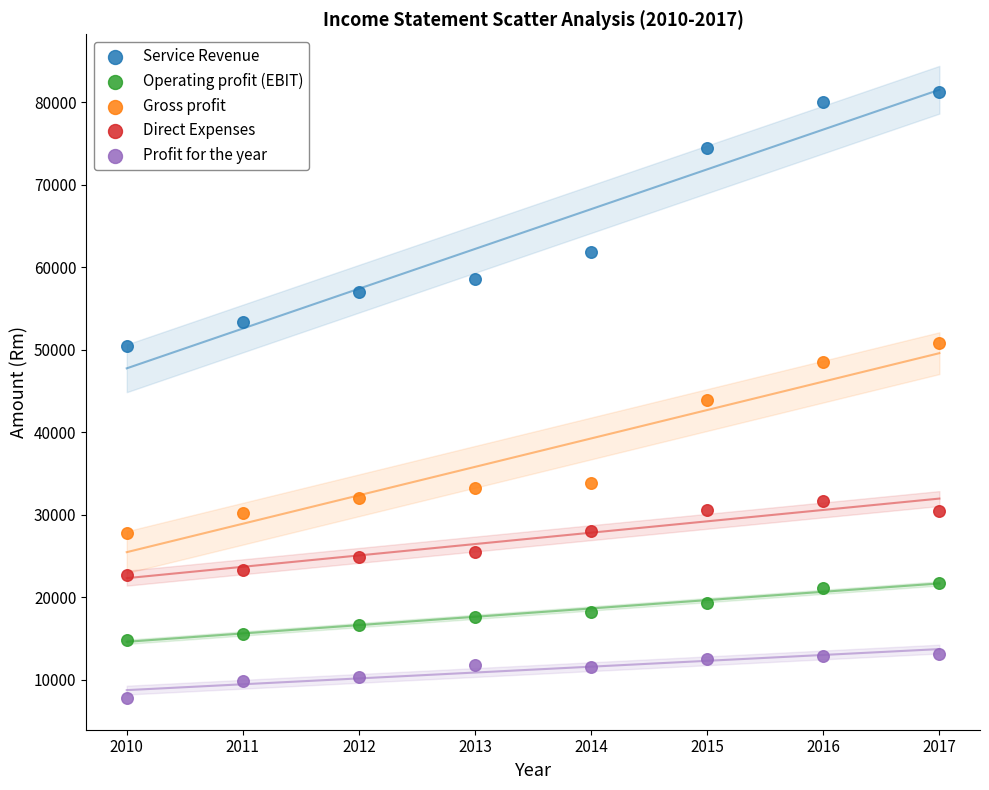

Which series contains the highest Y value?

Service Revenue